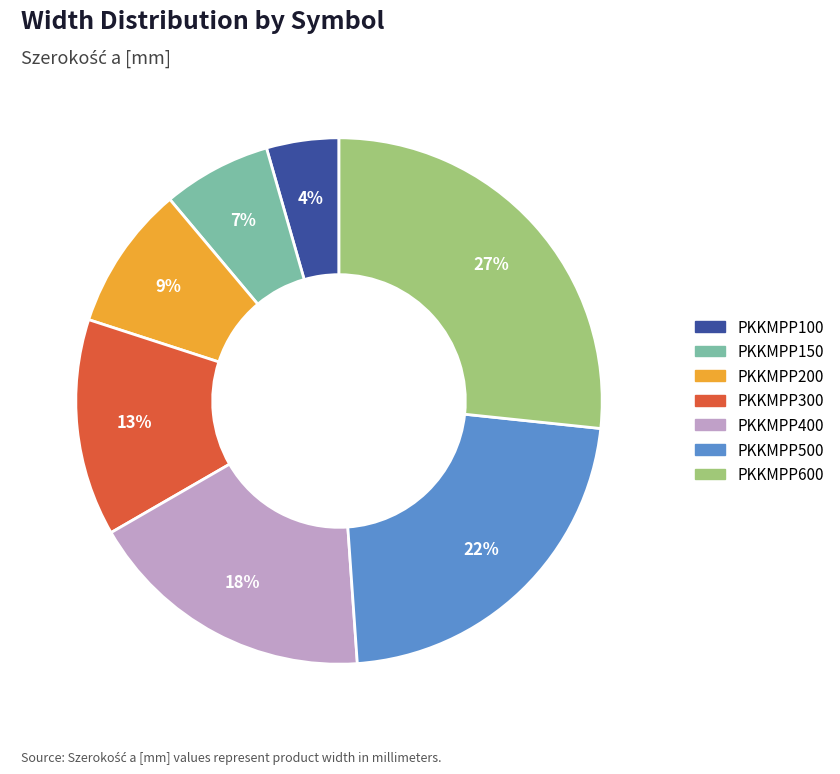

How many segments does this pie chart have?

7